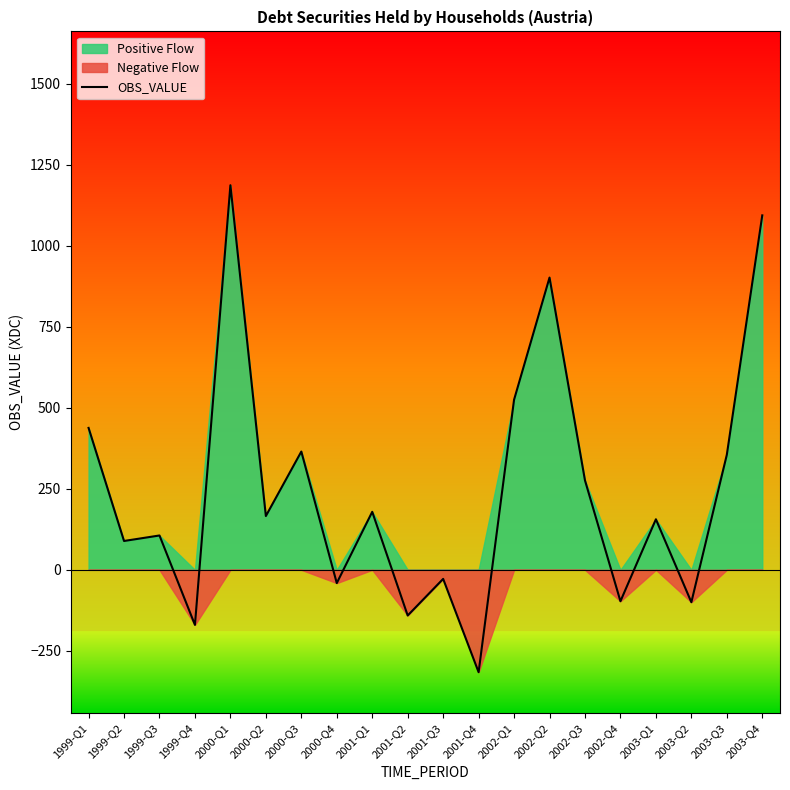

At which category does the data reach its first local peak?

1999-Q3